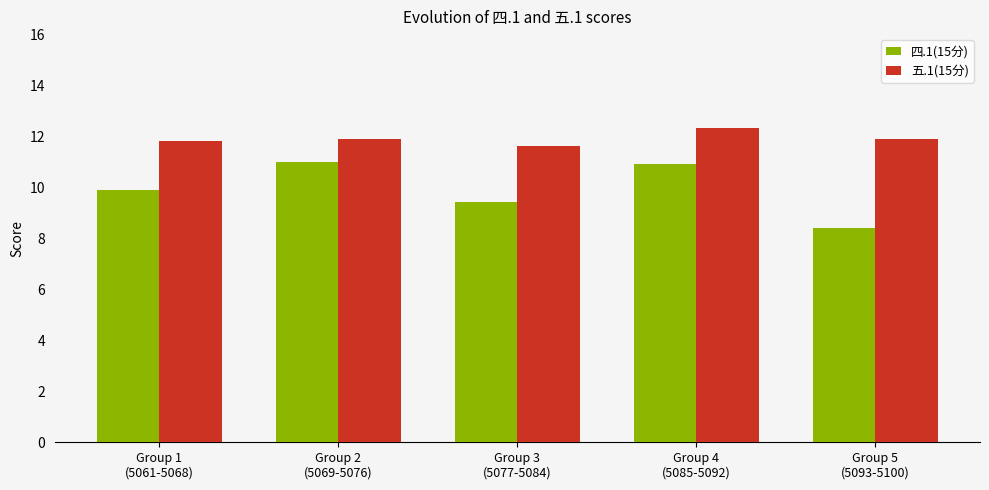

Reading right to left, what are all the values shown in this chart?

四.1(15分): Group 5
(5093-5100)=8.4	Group 4
(5085-5092)=10.9	Group 3
(5077-5084)=9.4	Group 2
(5069-5076)=11.0	Group 1
(5061-5068)=9.9
五.1(15分): Group 5
(5093-5100)=11.9	Group 4
(5085-5092)=12.3	Group 3
(5077-5084)=11.6	Group 2
(5069-5076)=11.9	Group 1
(5061-5068)=11.8